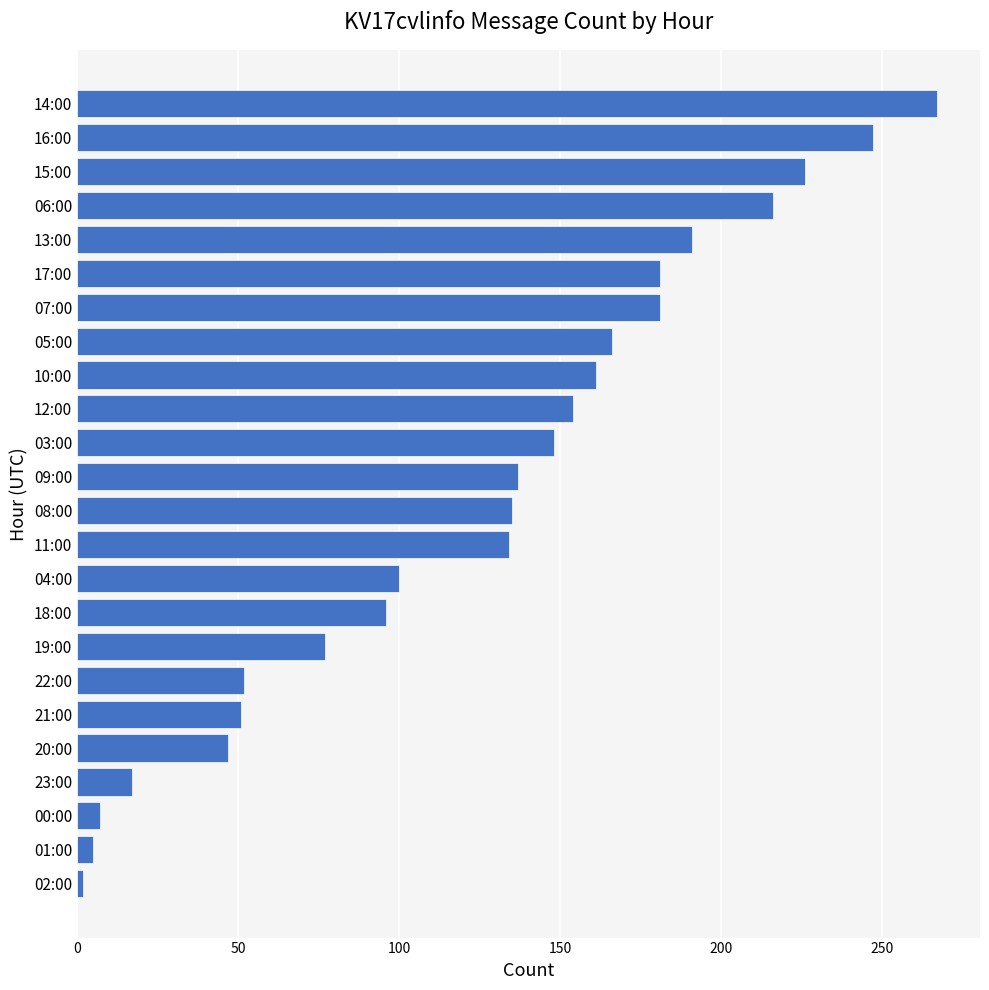

Count the number of data series in this chart.

1